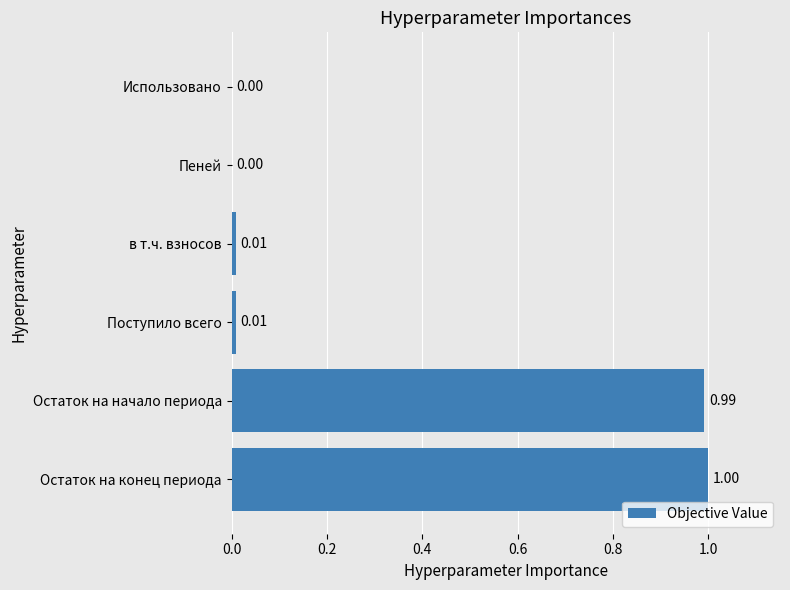

What is the sum of the values at в т.ч. взносов and Остаток на начало периода?

1.0